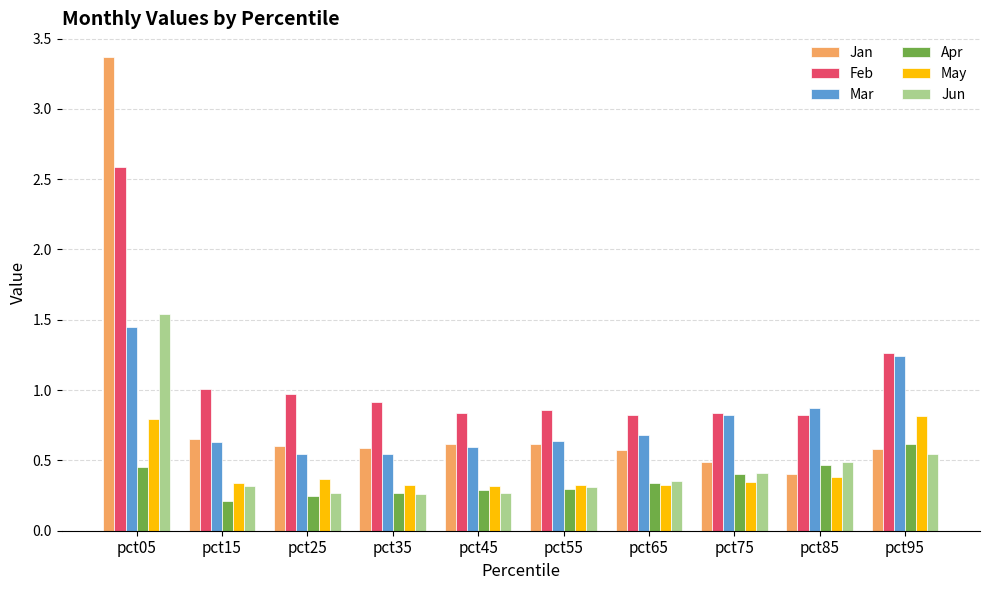

How many groups of bars are there?

10